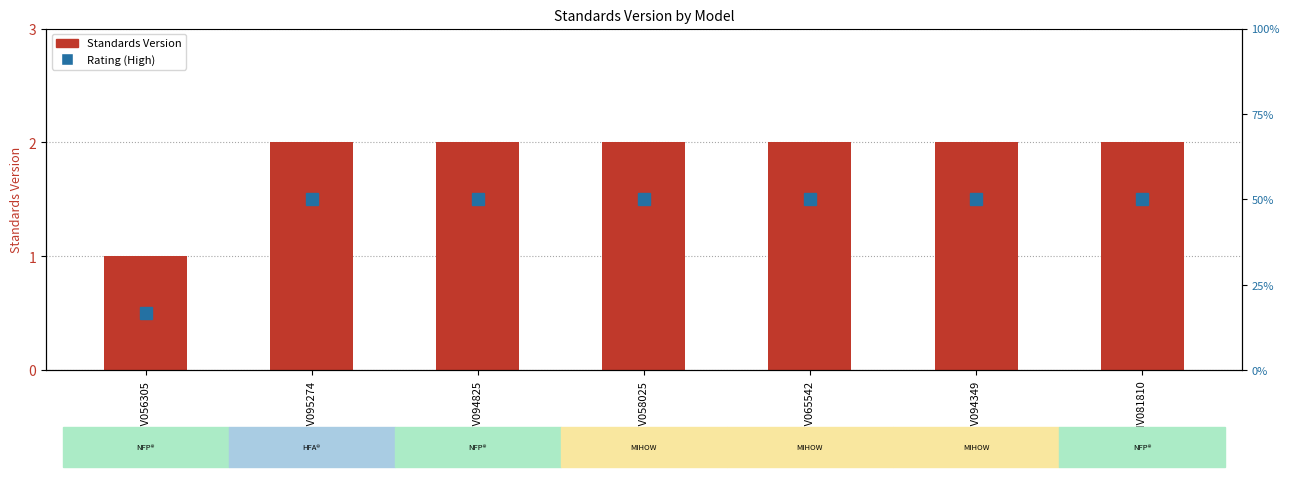

What position from the left is WWHV094825?

3